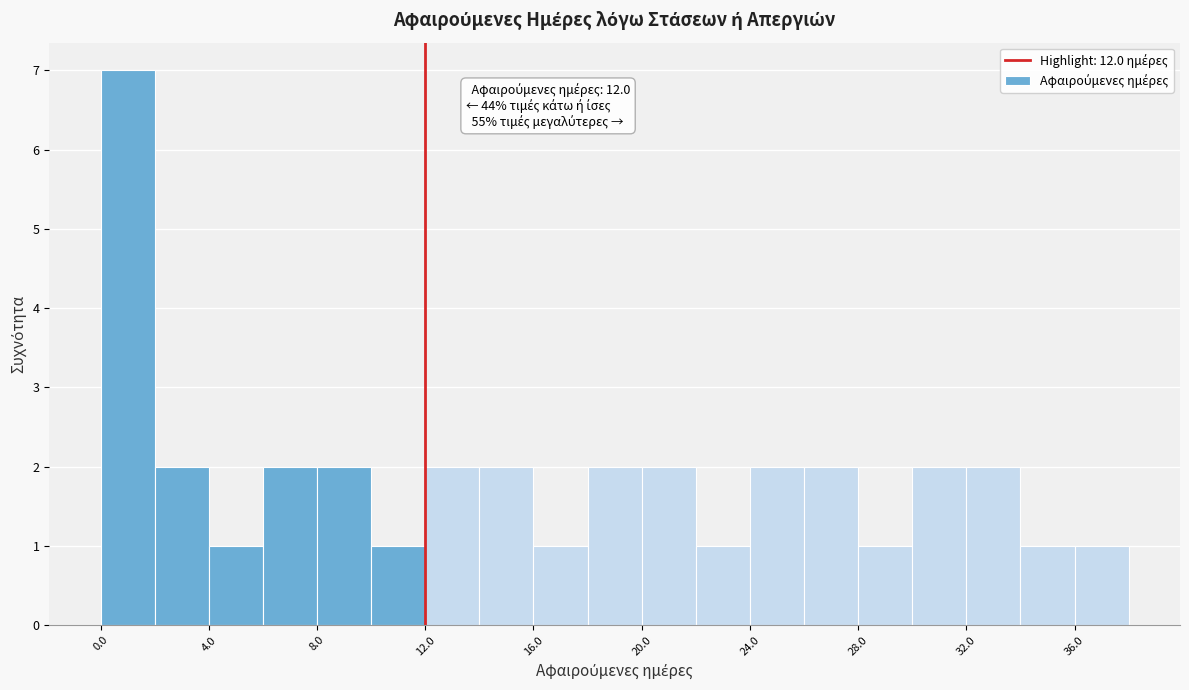

Over which range of the x-axis is the bar tallest?

0 to 2